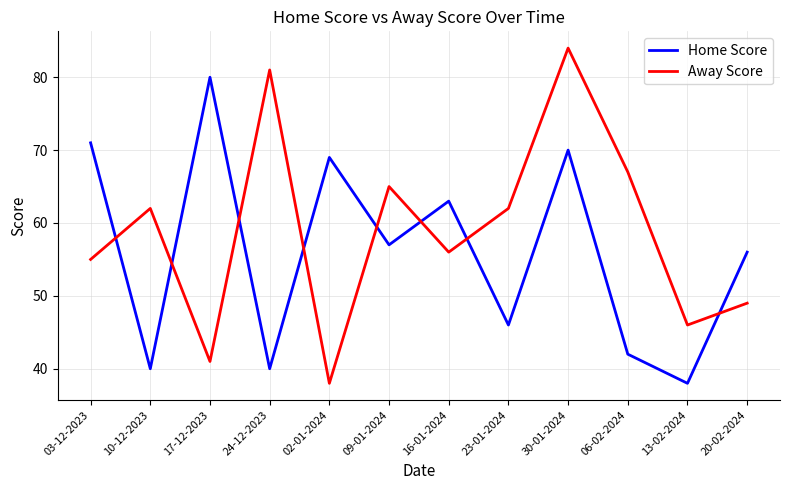

Reading right to left, what are all the values shown in this chart?

Home Score: 20-02-2024=56	13-02-2024=38	06-02-2024=42	30-01-2024=70	23-01-2024=46	16-01-2024=63	09-01-2024=57	02-01-2024=69	24-12-2023=40	17-12-2023=80	10-12-2023=40	03-12-2023=71
Away Score: 20-02-2024=49	13-02-2024=46	06-02-2024=67	30-01-2024=84	23-01-2024=62	16-01-2024=56	09-01-2024=65	02-01-2024=38	24-12-2023=81	17-12-2023=41	10-12-2023=62	03-12-2023=55